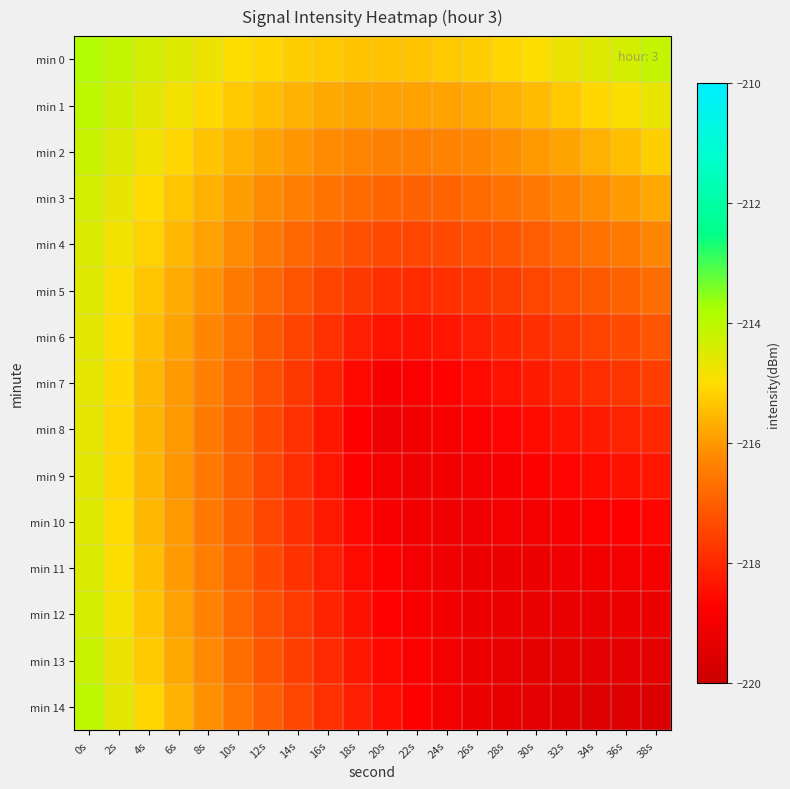

What is the maximum value shown in the chart?

-213.9